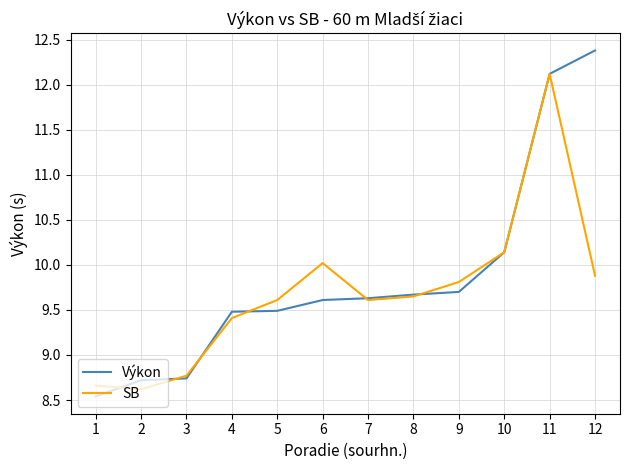

At which label does SB first exceed 9?

4